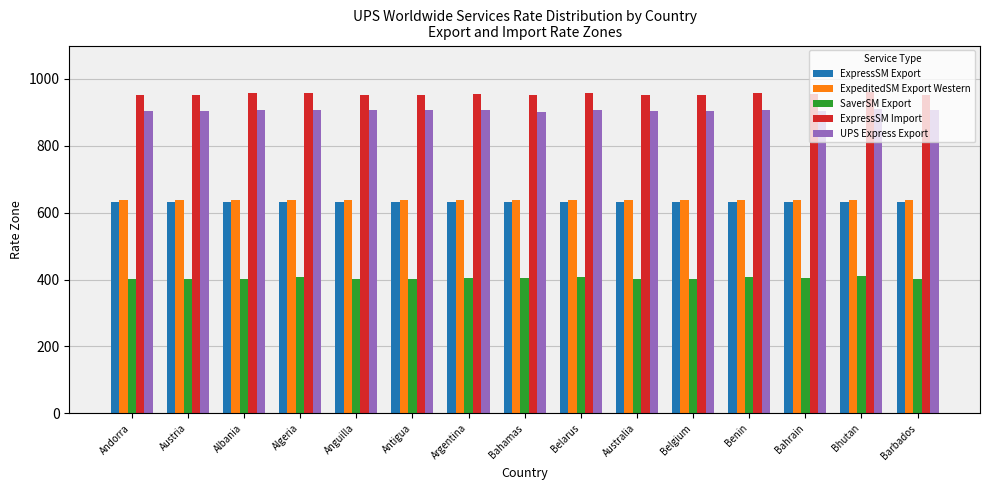

What is the value of the UPS Express Export bar at the 14th from the left?

911